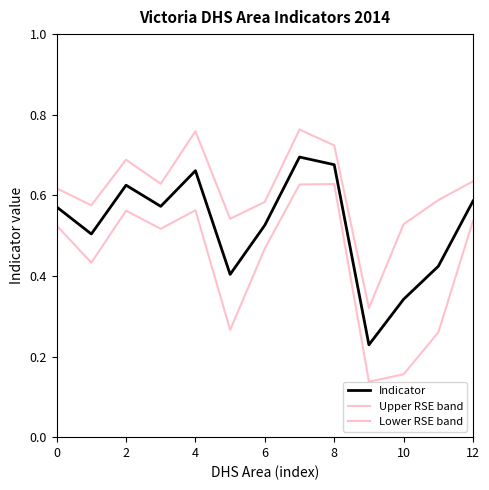

Does the chart display data point markers on the line(s)?

No